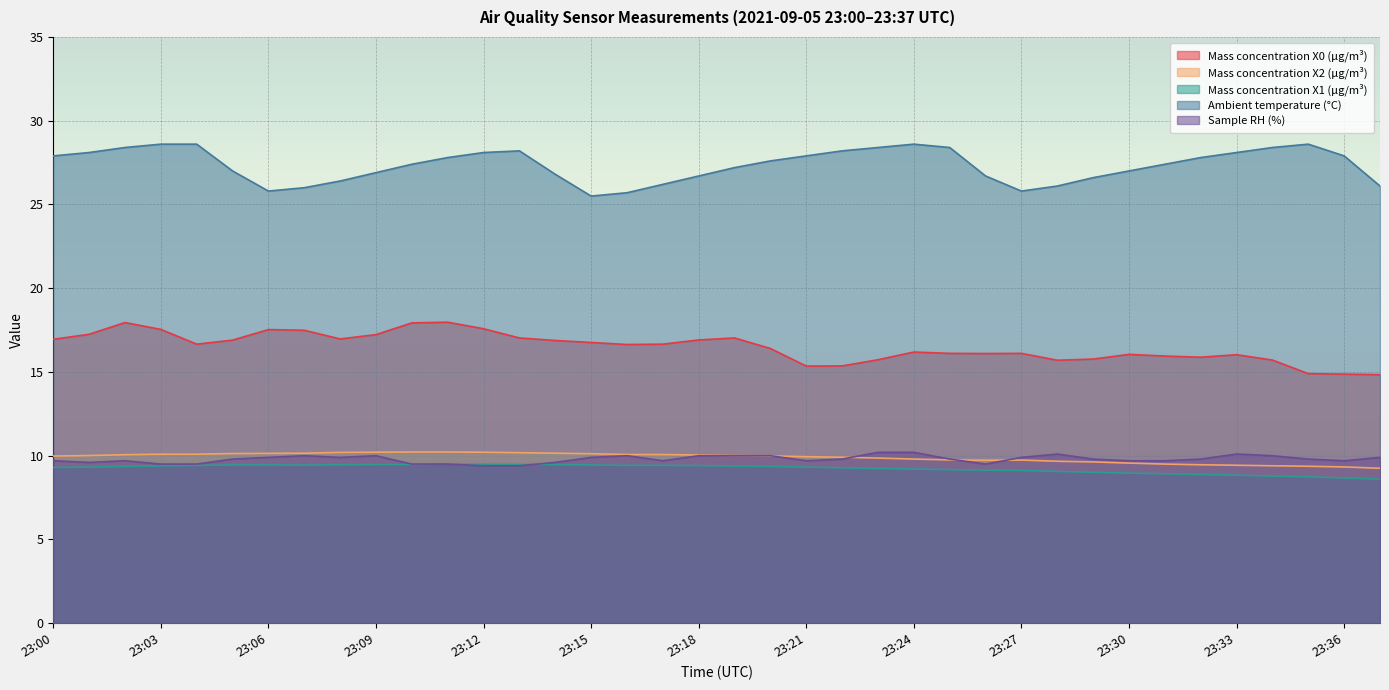

What are all the series names shown in the legend?

Mass concentration X0 (μg/m³), Mass concentration X2 (μg/m³), Mass concentration X1 (μg/m³), Ambient temperature (°C), Sample RH (%)